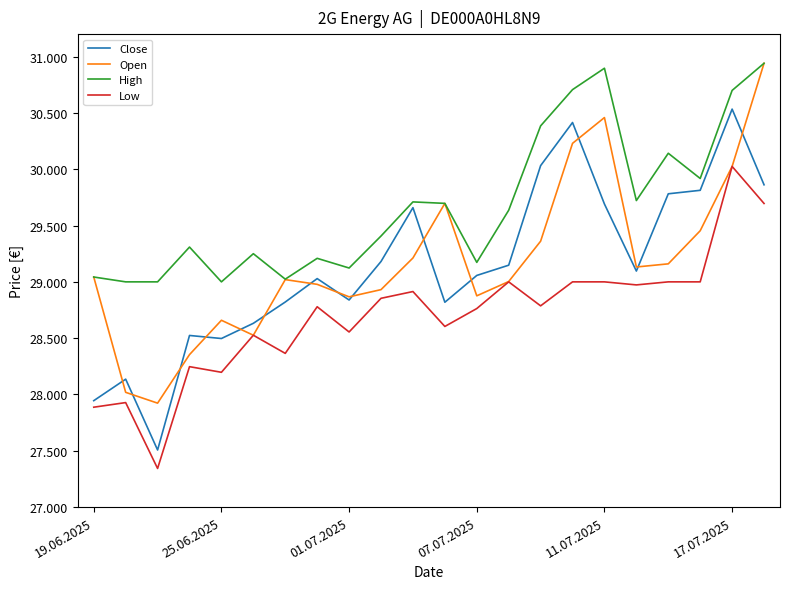

In Close, how many points are higher than both neighbors (excluding endpoints)?

6